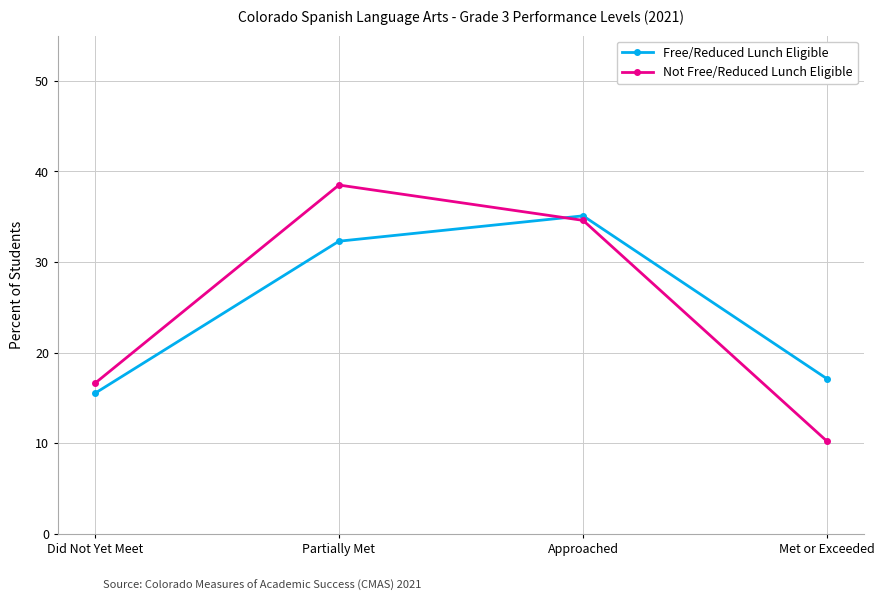

Between Partially Met and Met or Exceeded, which series saw the biggest shift?

Not Free/Reduced Lunch Eligible